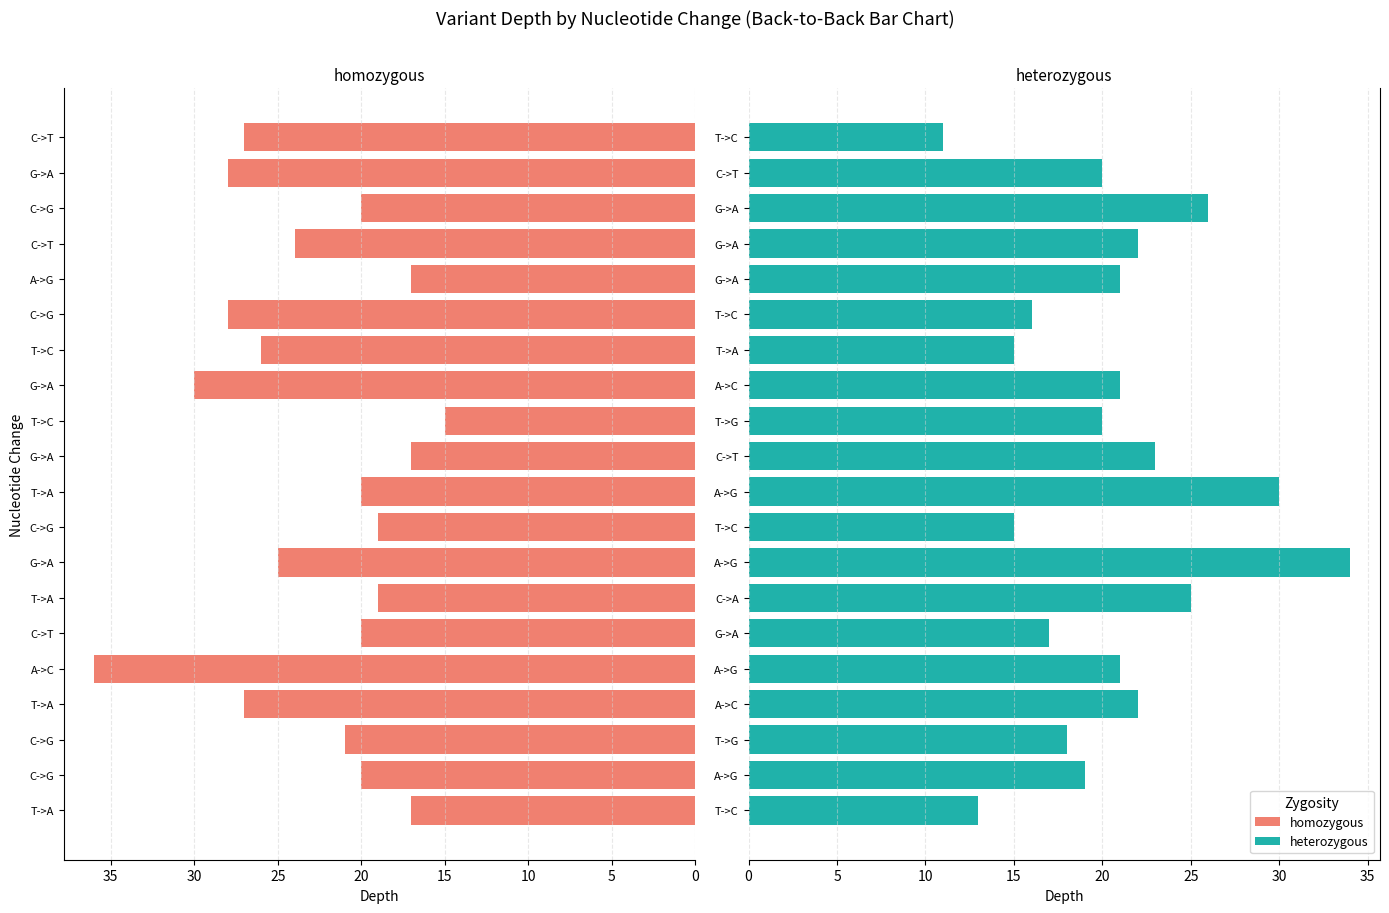

Between 12 and 15, which series saw the biggest shift?

homozygous